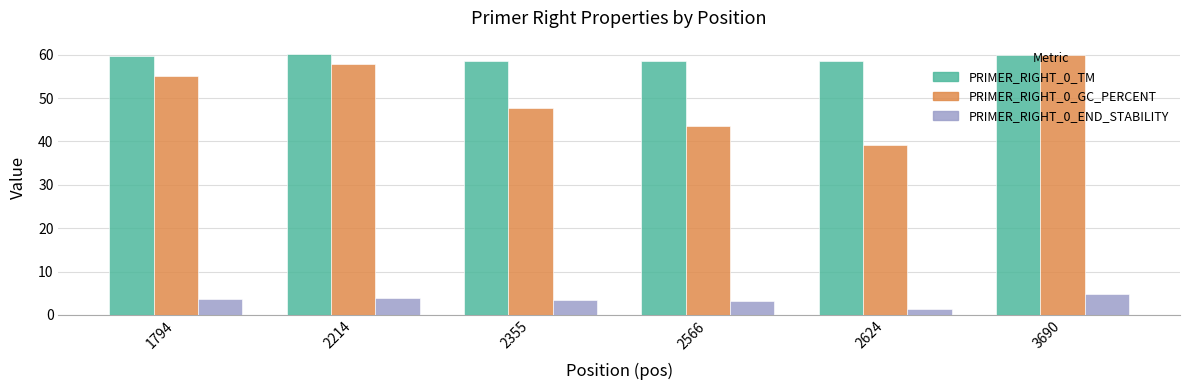

The value of PRIMER_RIGHT_0_GC_PERCENT at 2355 is 47.6. True or false?

True